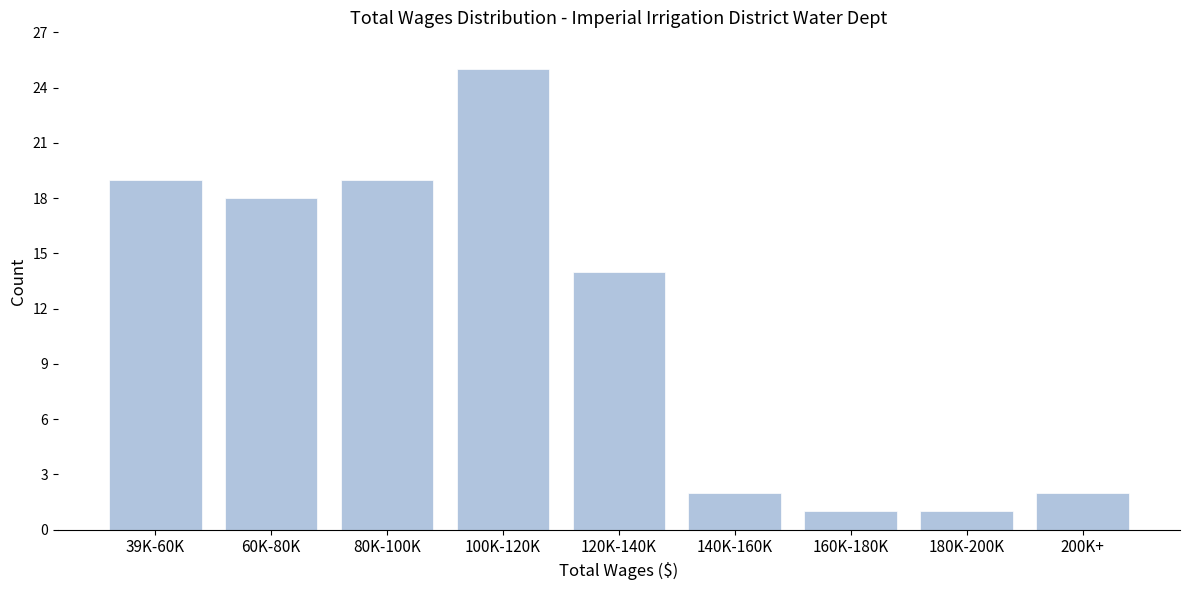

Reading right to left, what are all the values shown in this chart?

200K+=2	180K-200K=1	160K-180K=1	140K-160K=2	120K-140K=14	100K-120K=25	80K-100K=19	60K-80K=18	39K-60K=19